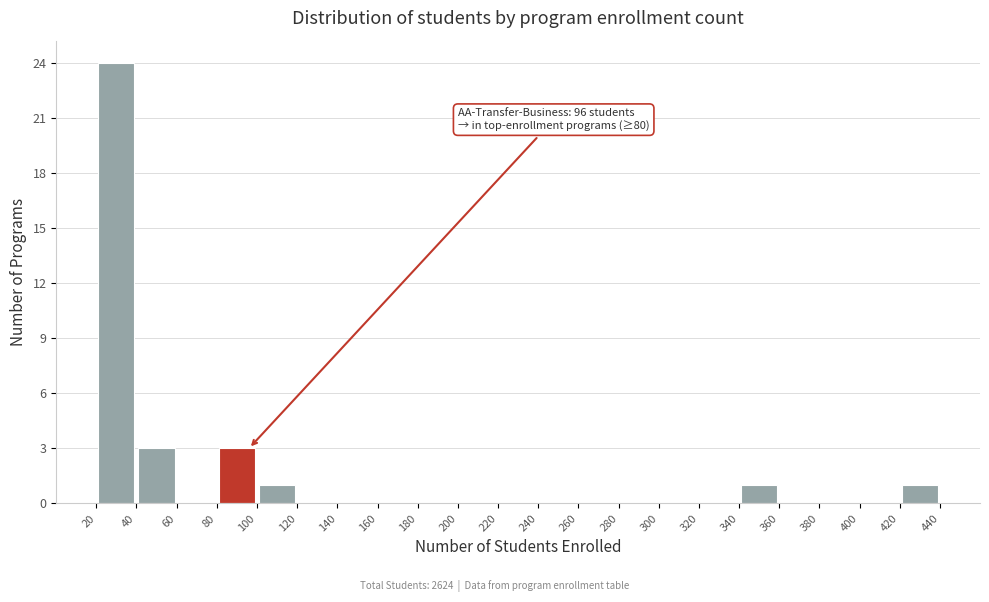

Over which range of the x-axis is the bar tallest?

20 to 40